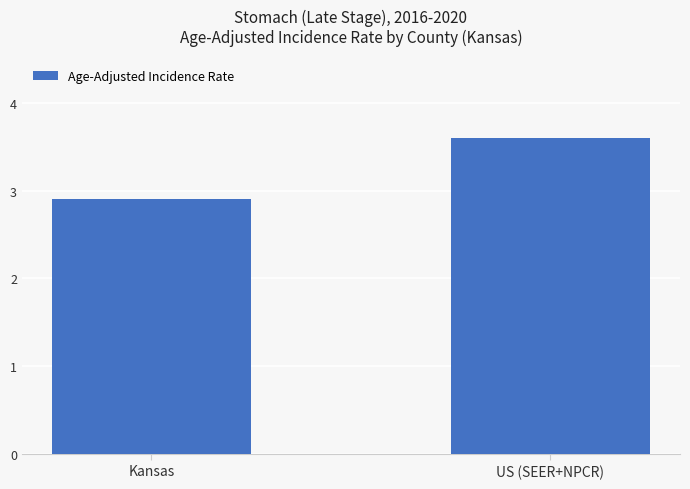

Count the values in the range 2 to 3.

1